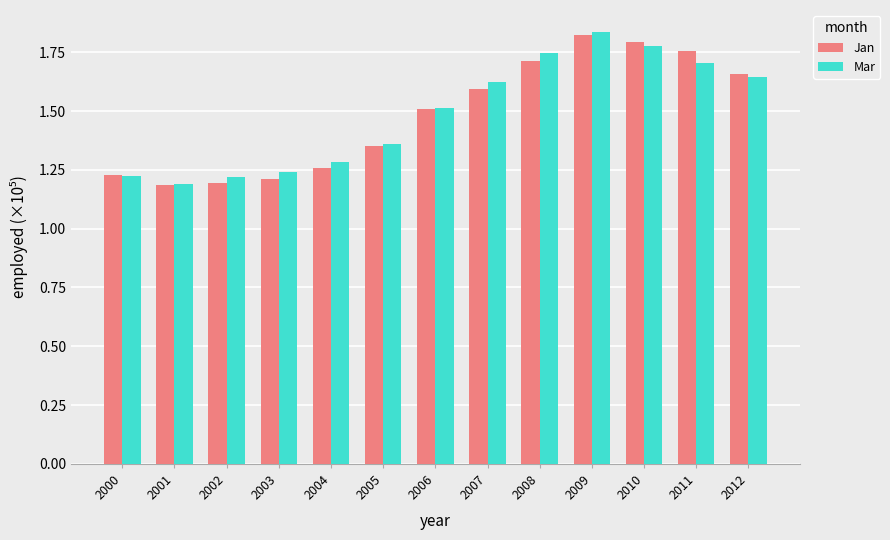

What is the sum of all Mar values?

19.4